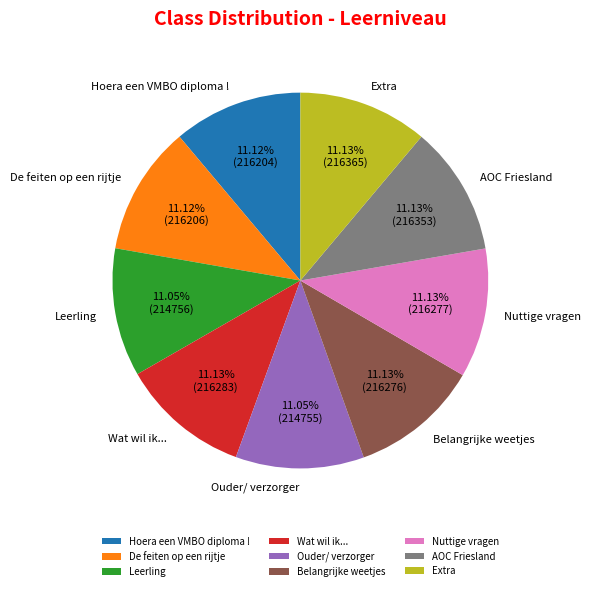

True or false: AOC Friesland accounts for 17% of the total.

False